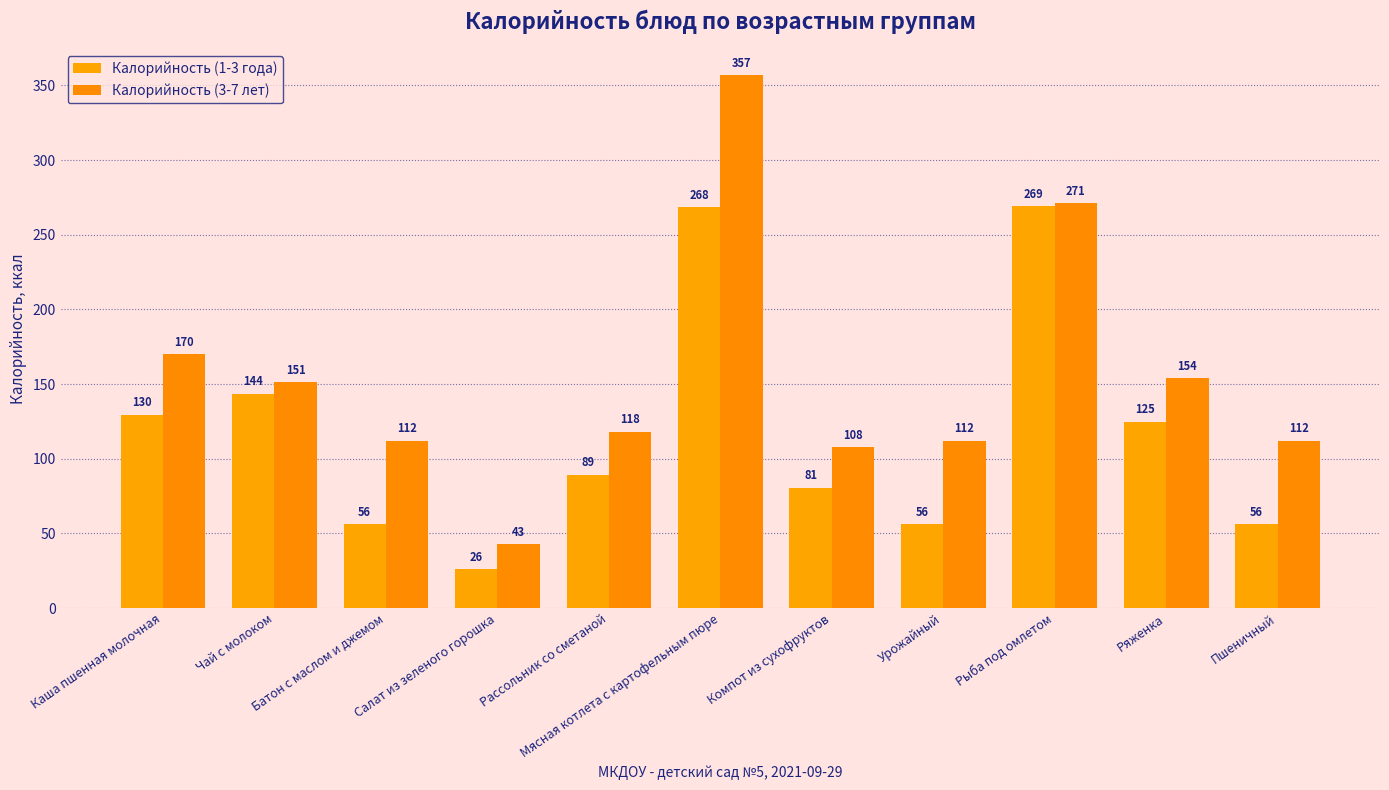

Does the chart contain stacked bars?

No